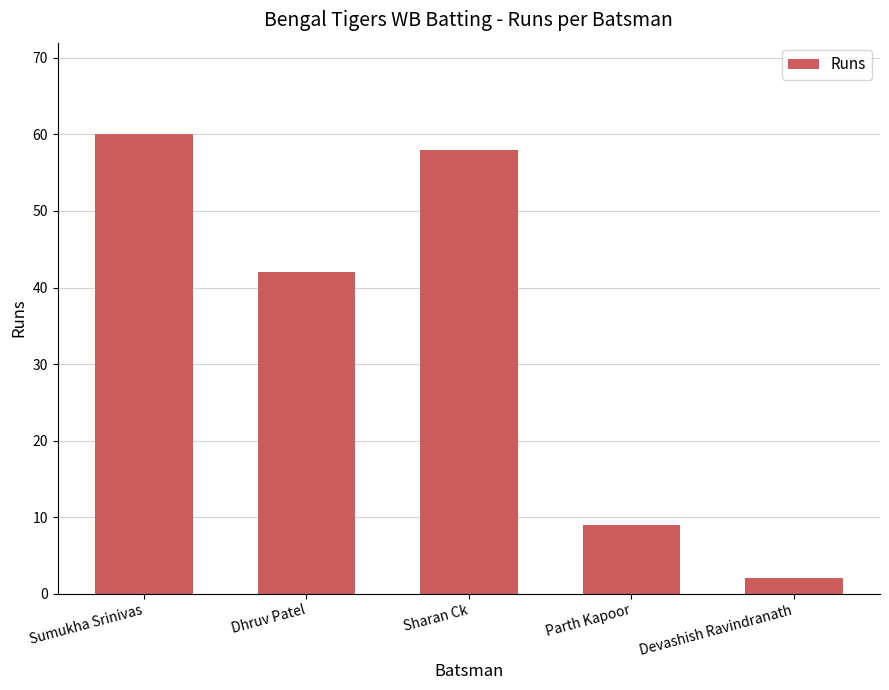

List the labels in order of value, largest first.

Sumukha Srinivas, Sharan Ck, Dhruv Patel, Parth Kapoor, Devashish Ravindranath